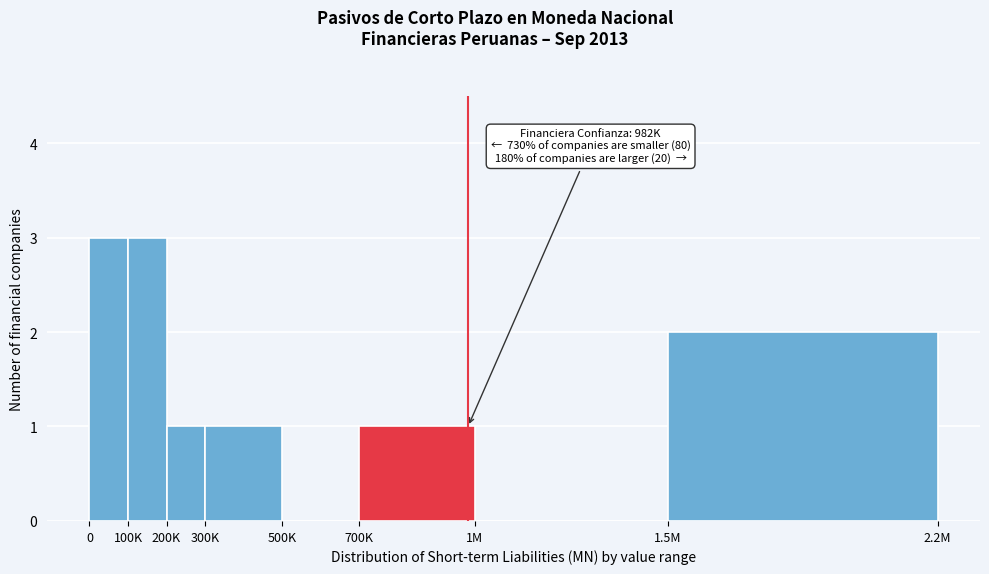

Reading left to right, what are all the values shown in this chart?

0=3	100K=3	200K=1	300K=1	500K=0	700K=1	1M=0	1.5M=2